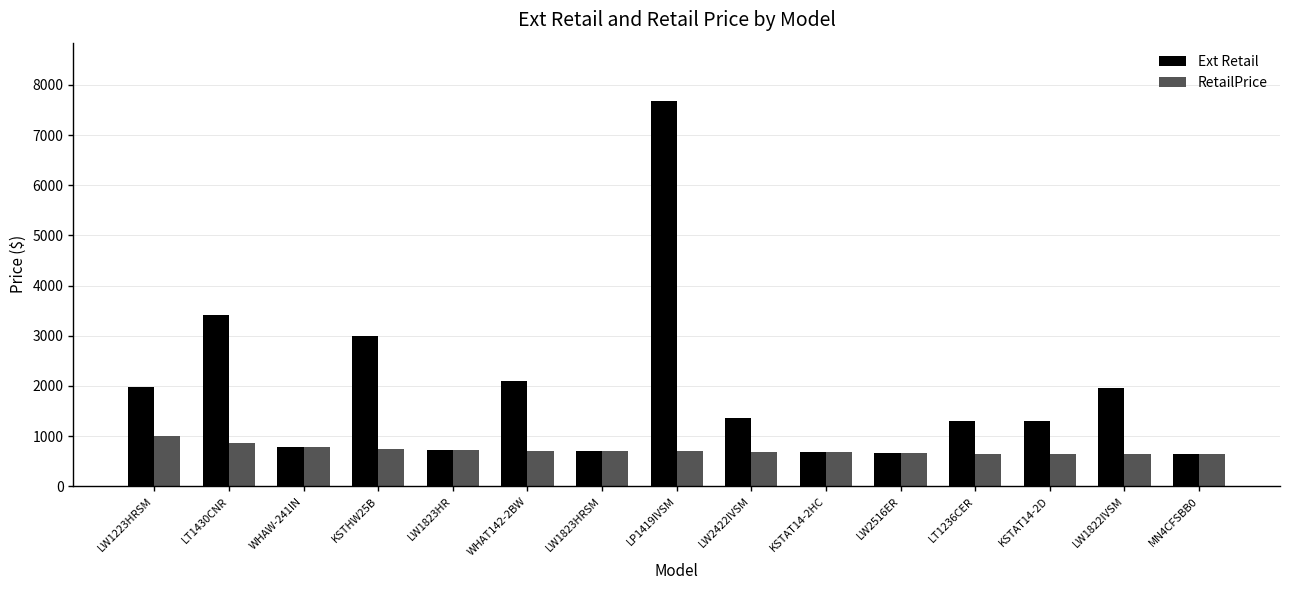

What is the label of the 15th bar from the left?

MN4CFSBB0